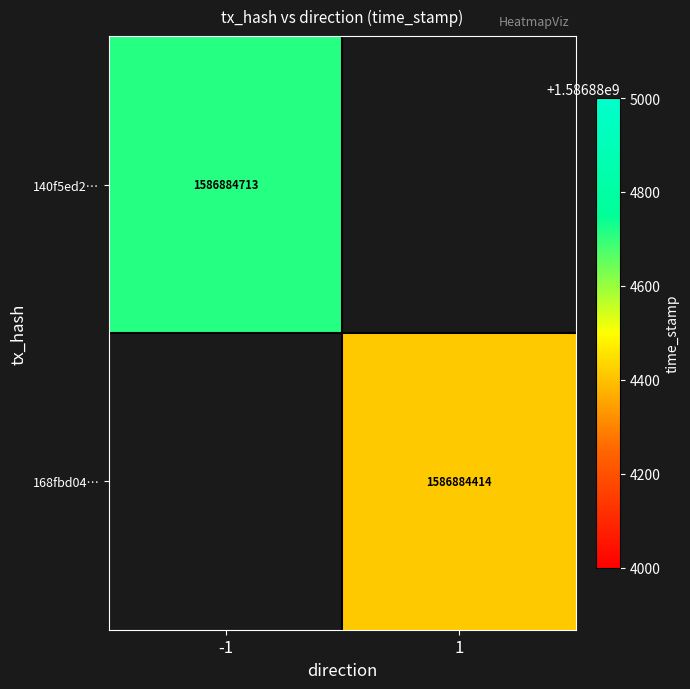

Between 1 and -1, which is larger?

-1